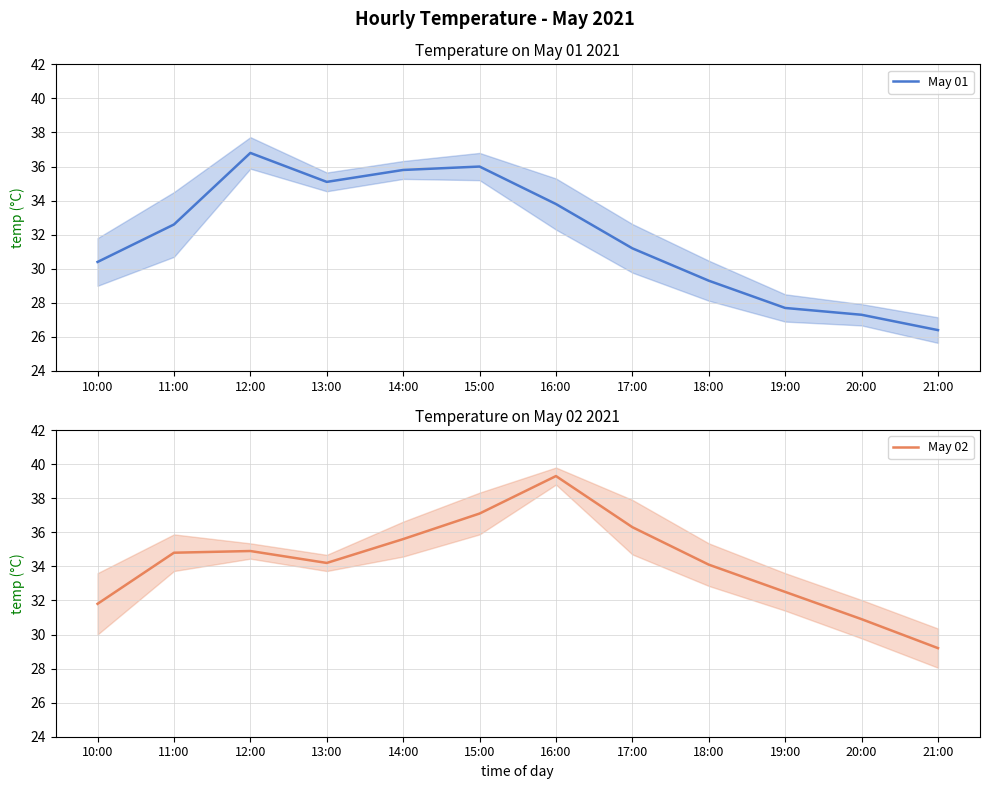

What is the difference between the highest and lowest values at 10:00?

1.4